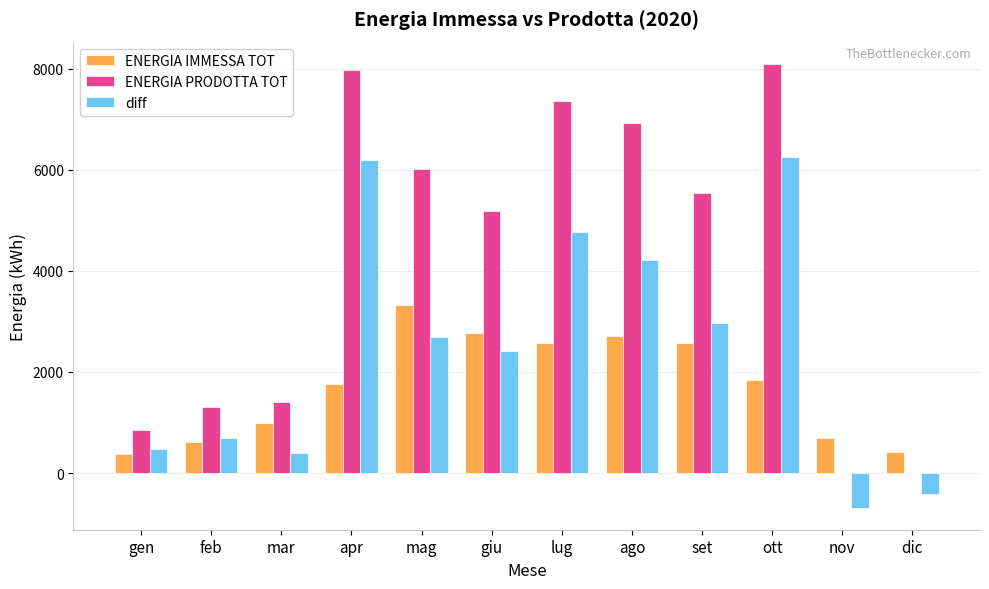

What is the highest value of the ENERGIA IMMESSA TOT series?

3317